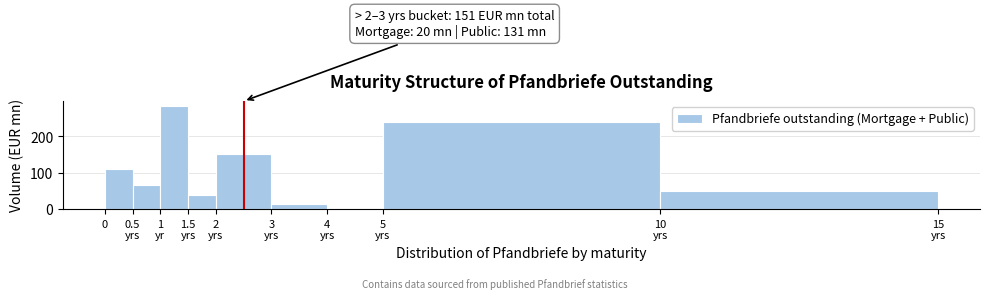

What is the greatest value displayed?

283